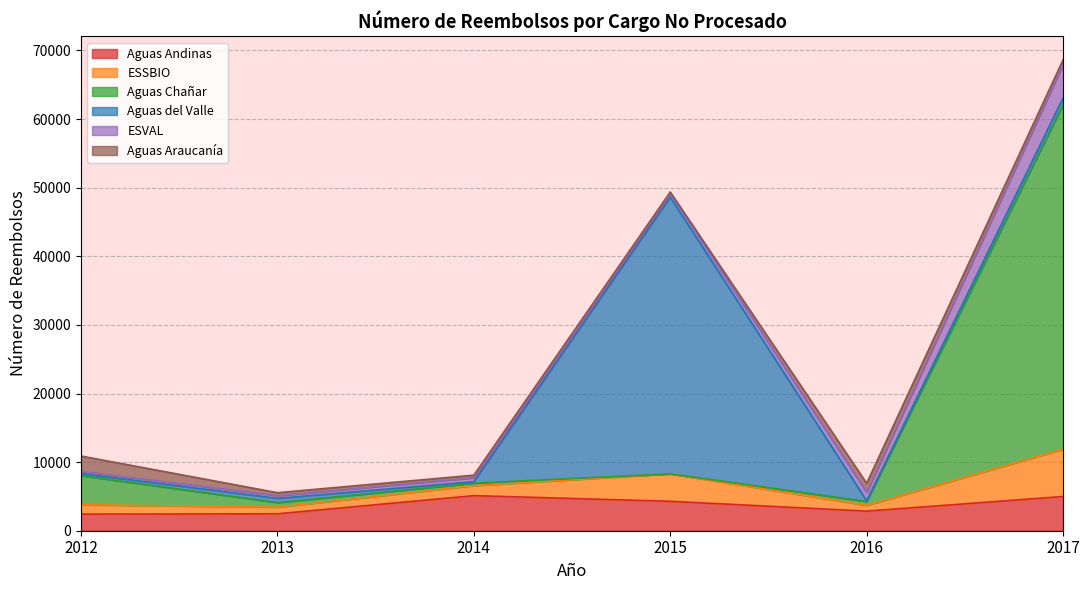

What is the lowest value of the Aguas Andinas series?

2425